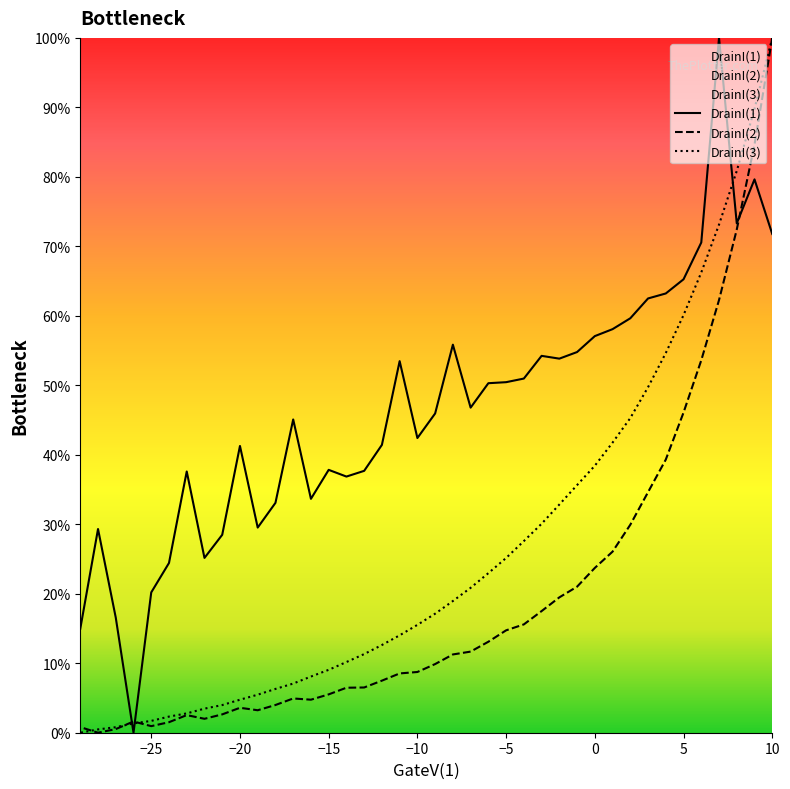

The DrainI(3) series shows 10.6 at 10. True or false?

False